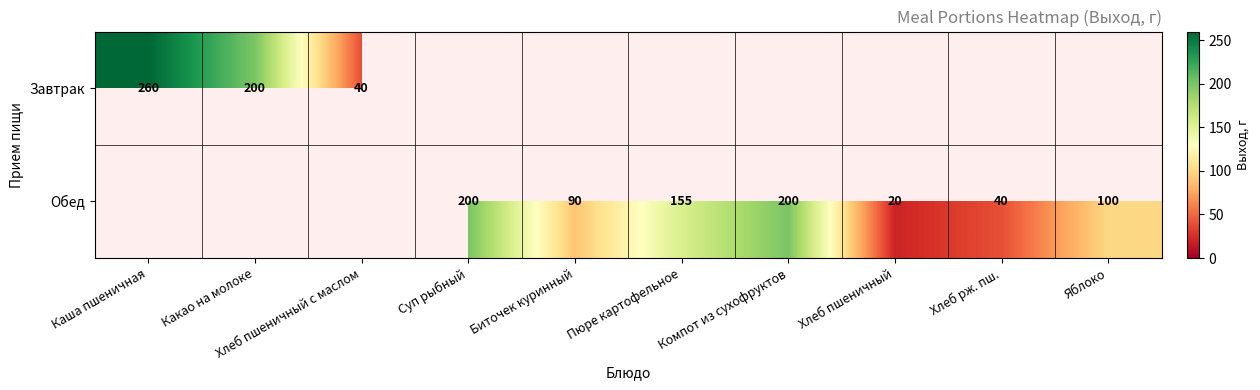

The Завтрак series shows 78 at Каша пшеничная. True or false?

False